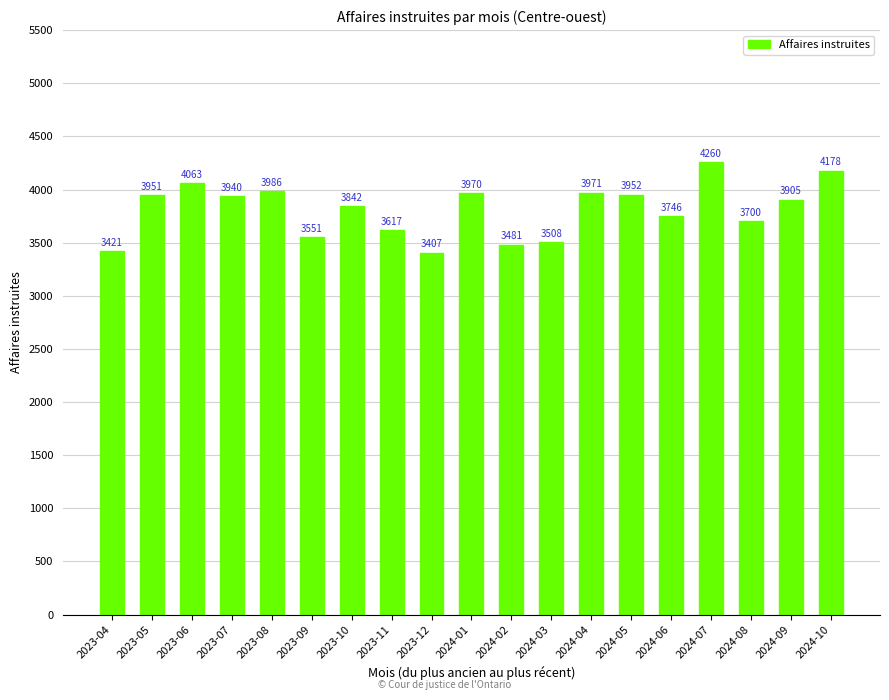

What is the difference between the maximum and second lowest values?

839